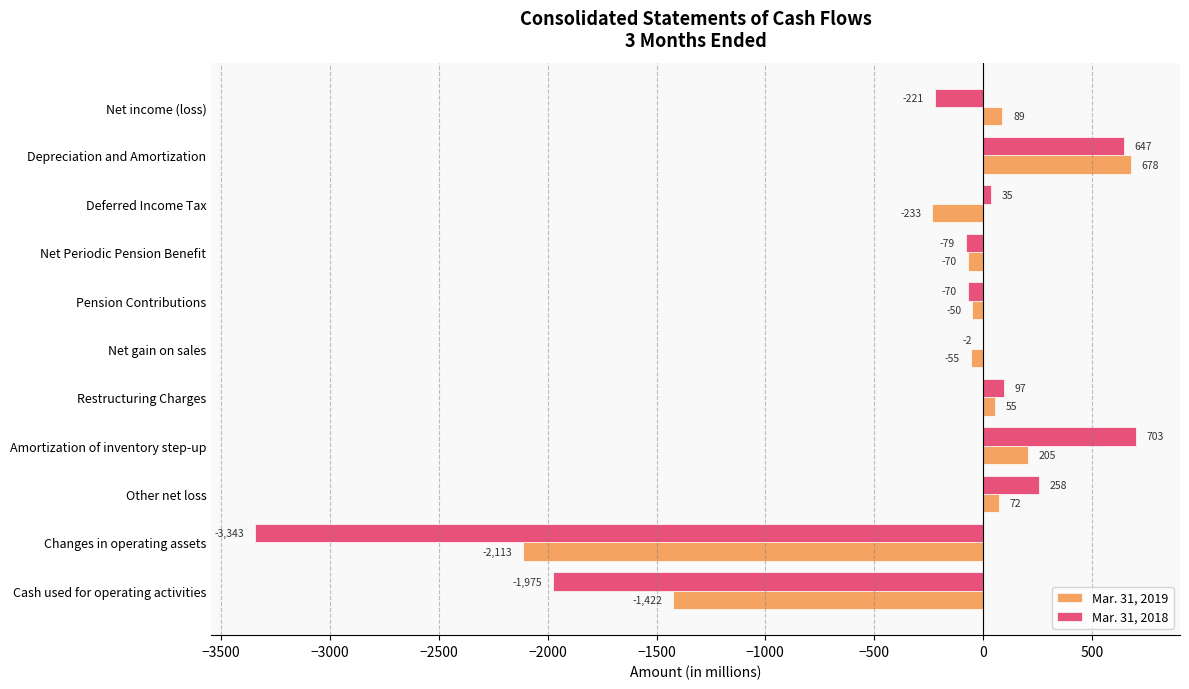

Where is Mar. 31, 2018 nearest to the value -1320?

Cash used for operating activities